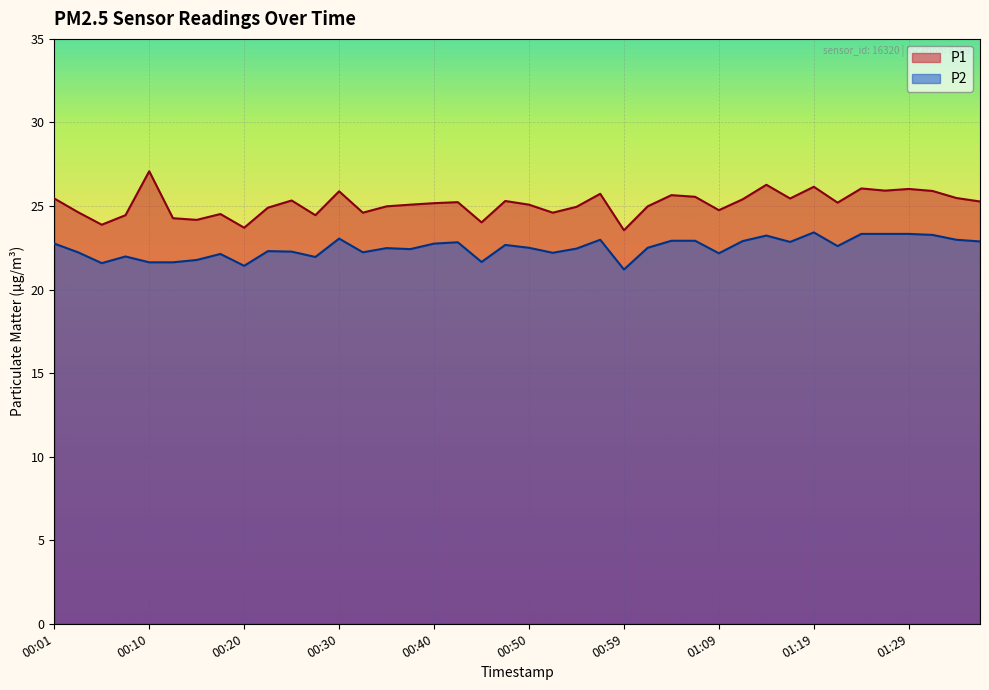

Which series has the widest spread of values?

P1